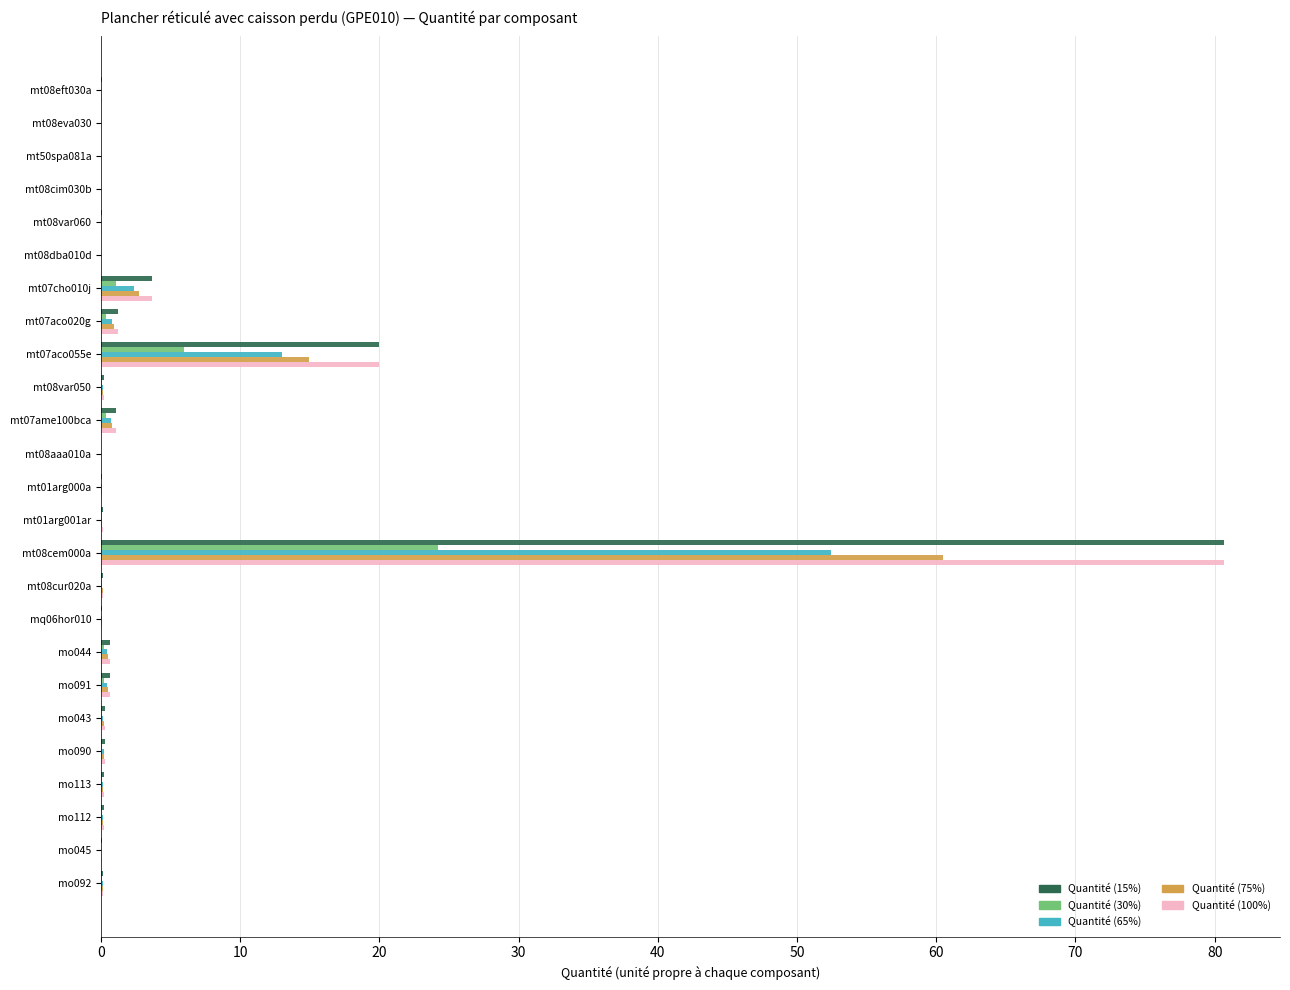

The value of Quantité (75%) at mt08aaa010a is 0.0. True or false?

True